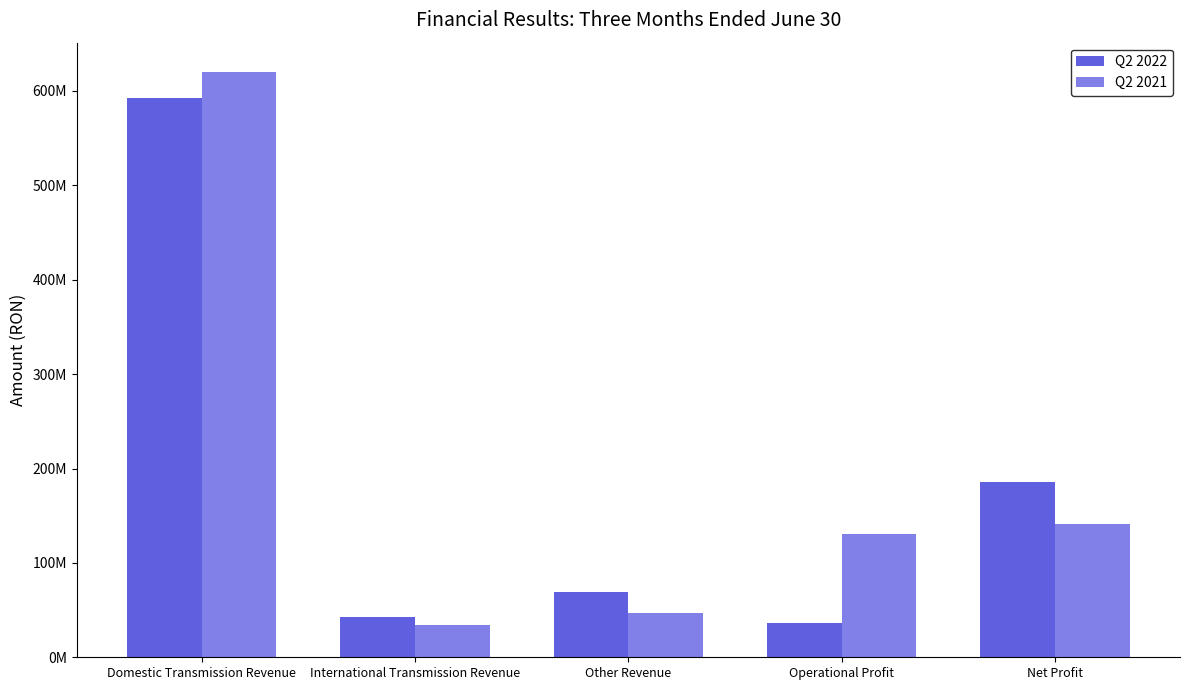

Reading left to right, extract all data points from this chart.

Q2 2022: 592600537	42415513	68905130	36678777	185805299
Q2 2021: 620165962	33912464	46750641	131014507	141474468